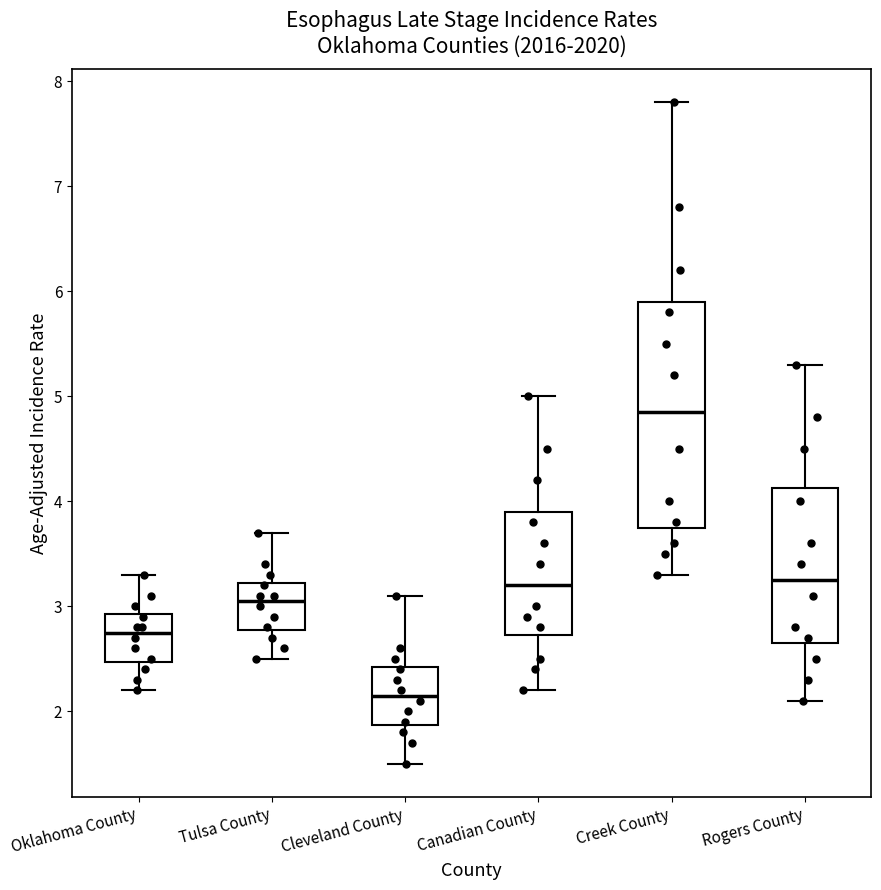

Reading left to right, read every box against the y-axis: the position of its median line, the range the box covers, and the ends of its whiskers. The values are not printed on the chart, so give them approximately, as read against the axis.

Oklahoma County: median 2.8, box 2.5 to 2.9, whiskers 2.2 to 3.3
Tulsa County: median 3.1, box 2.8 to 3.2, whiskers 2.5 to 3.7
Cleveland County: median 2.2, box 1.9 to 2.4, whiskers 1.5 to 3.1
Canadian County: median 3.2, box 2.7 to 3.9, whiskers 2.2 to 5.0
Creek County: median 4.9, box 3.8 to 5.9, whiskers 3.3 to 7.8
Rogers County: median 3.3, box 2.7 to 4.1, whiskers 2.1 to 5.3